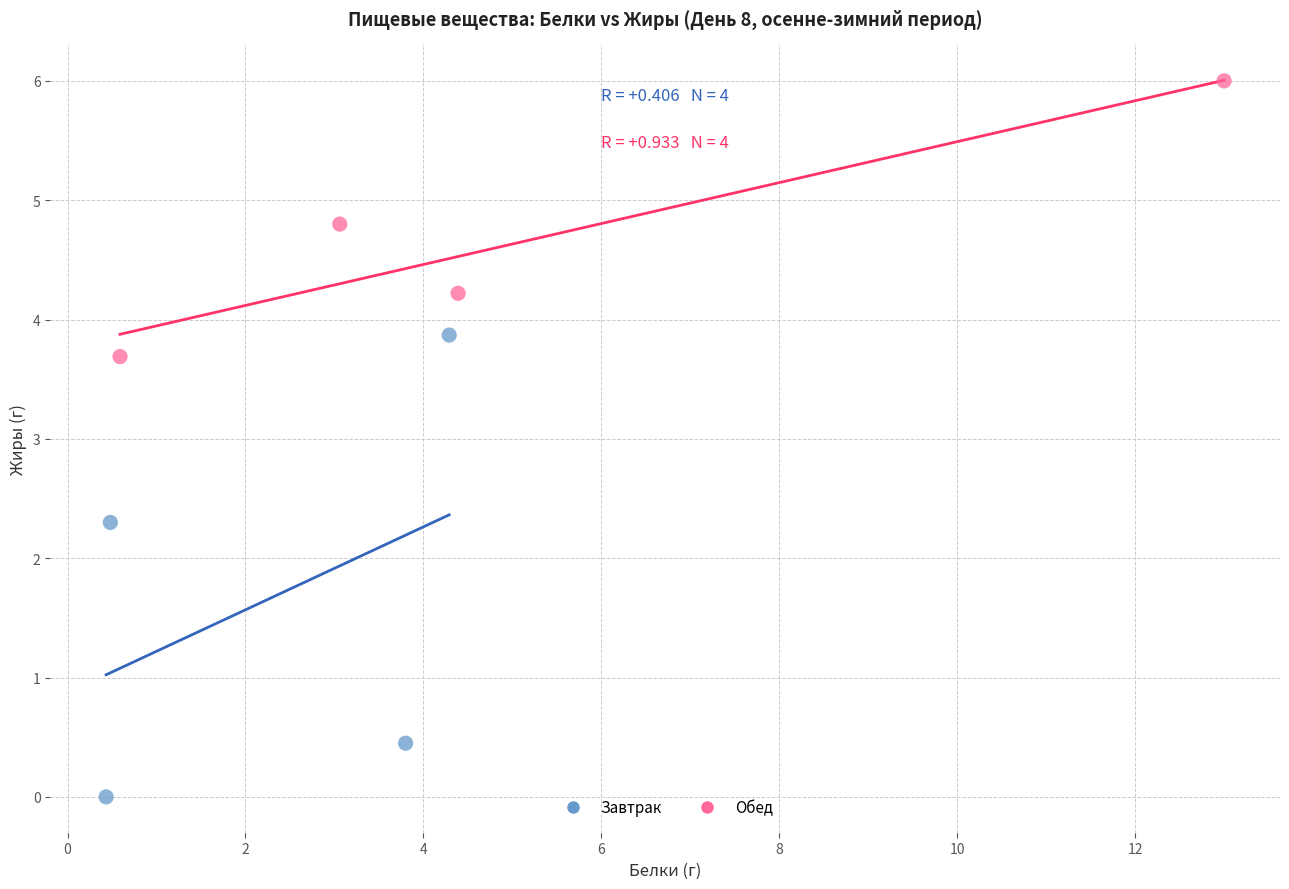

What are all the series names shown in the legend?

Завтрак, Обед